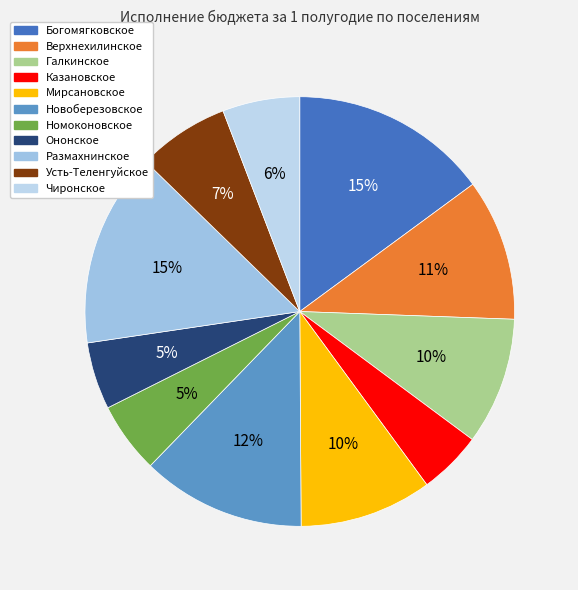

To the nearest percent, what is the difference between the Новоберезовское and Номоконовское slice percentages?

7%